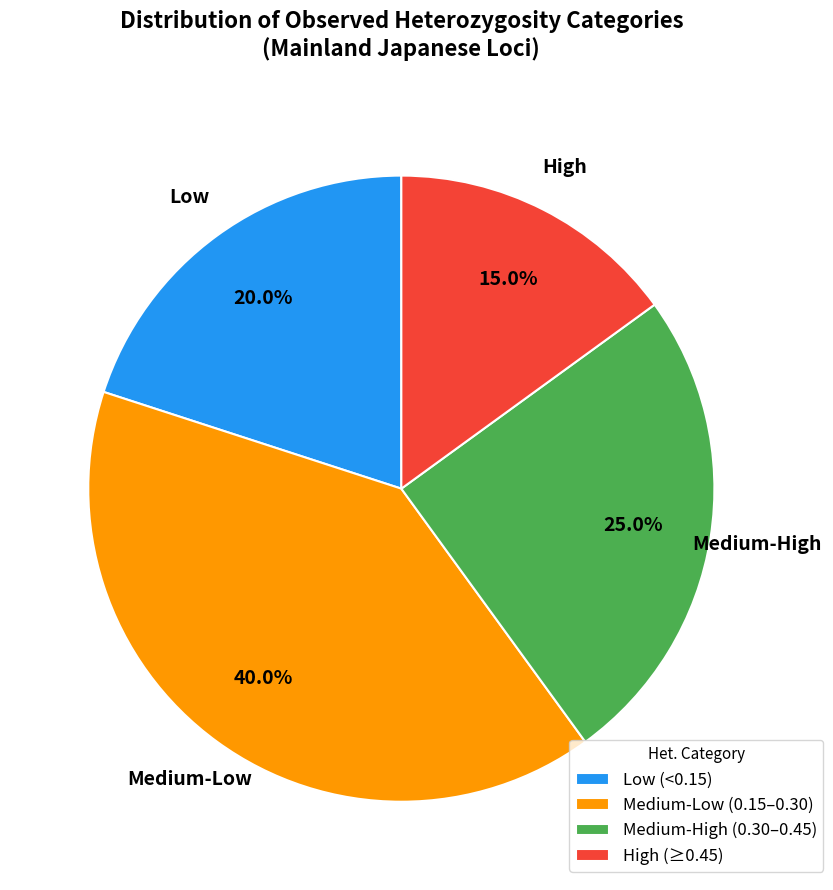

What is the total percentage of High (≥0.45) and Medium-Low (0.15–0.30)?

55.0%